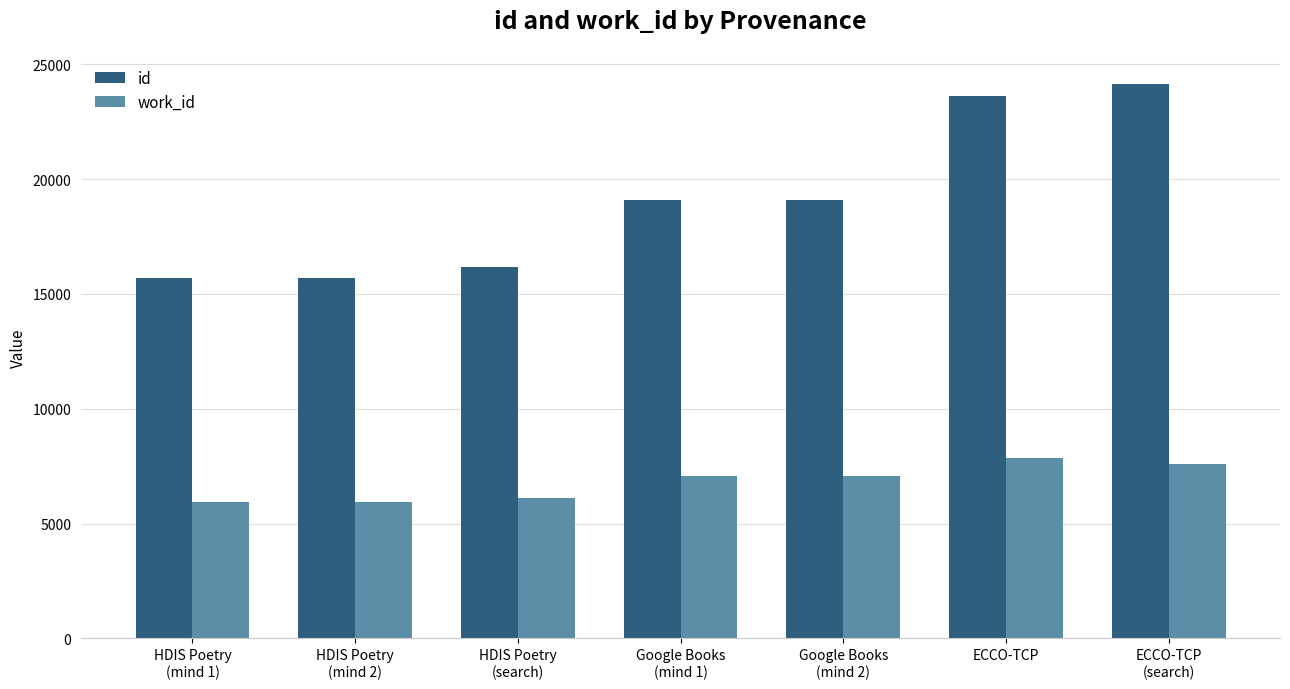

What is the minimum value shown in the chart?

5920